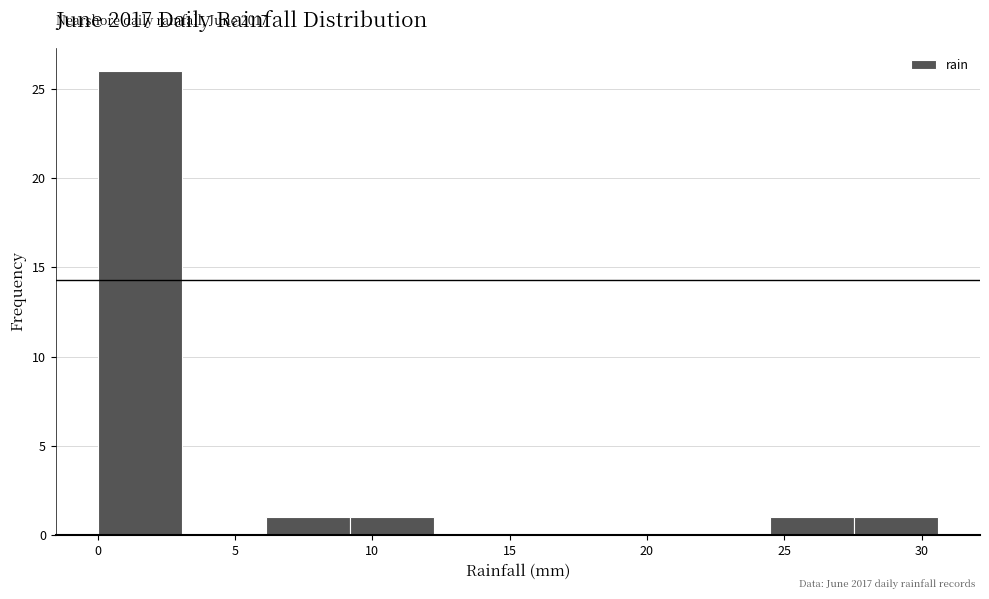

Which range on the x-axis has the tallest bar?

0.0 to 3.0